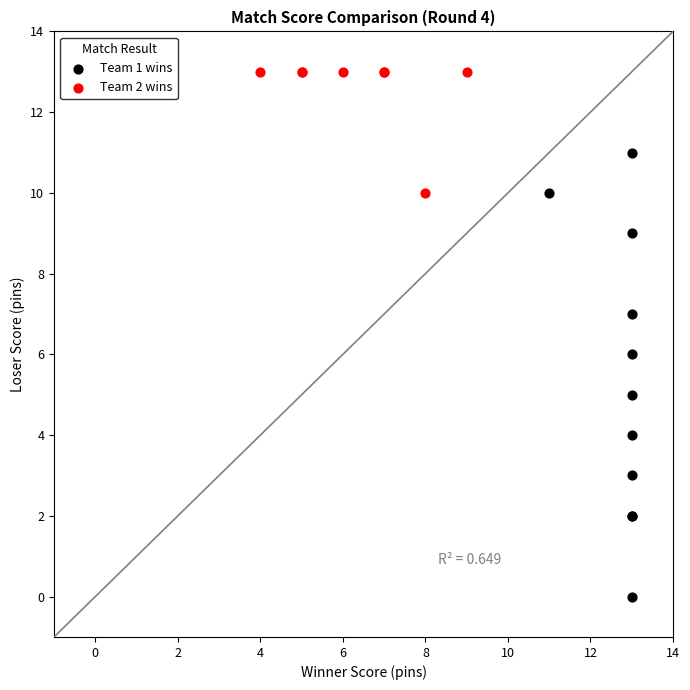

Which series contains the highest Y value?

Team 2 wins